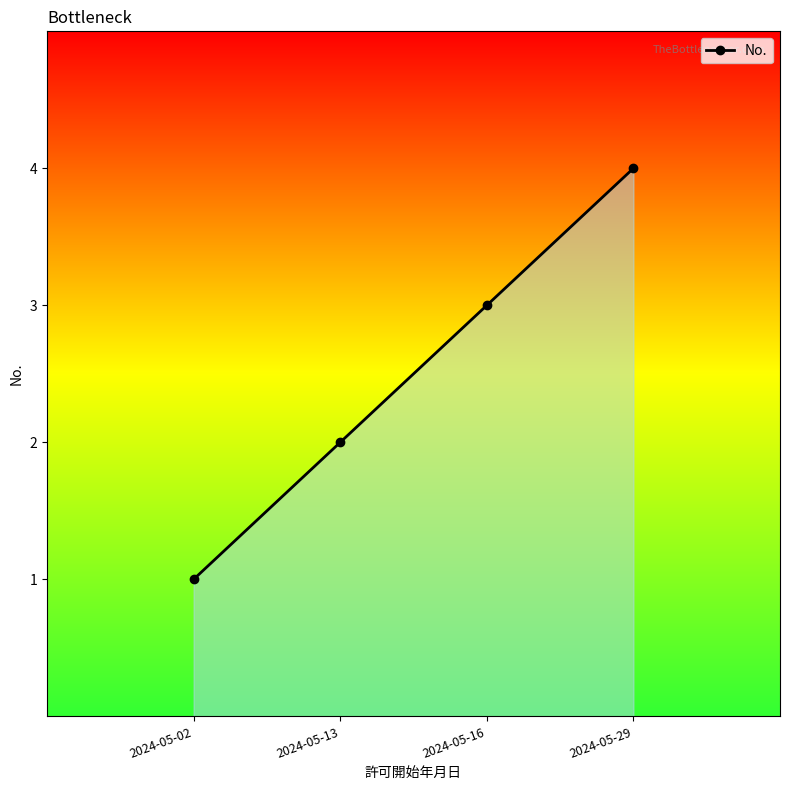

How many data points are less than 3?

2